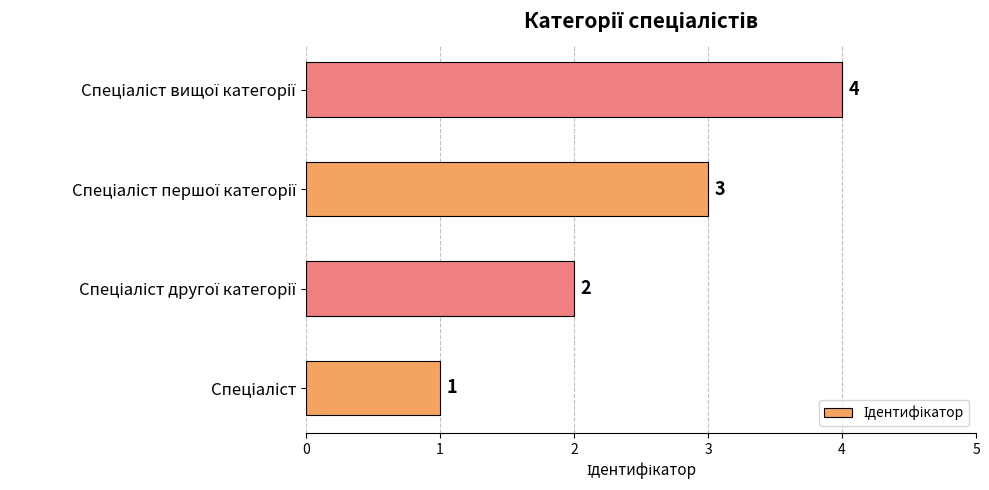

Count the values in the range 2 to 4.

3